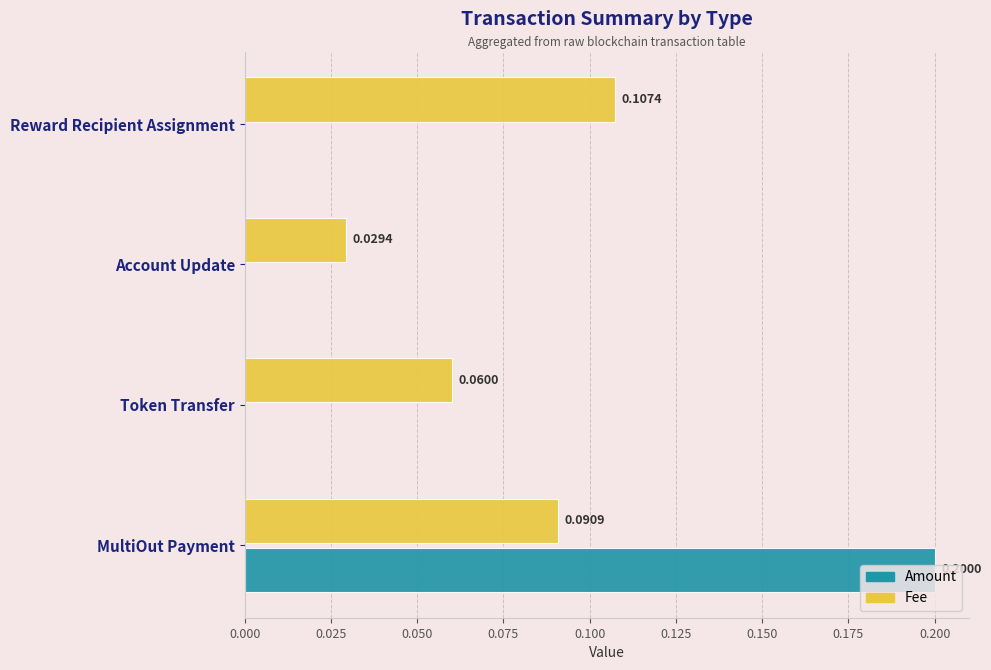

How many Fee values are between 0 and 1?

4